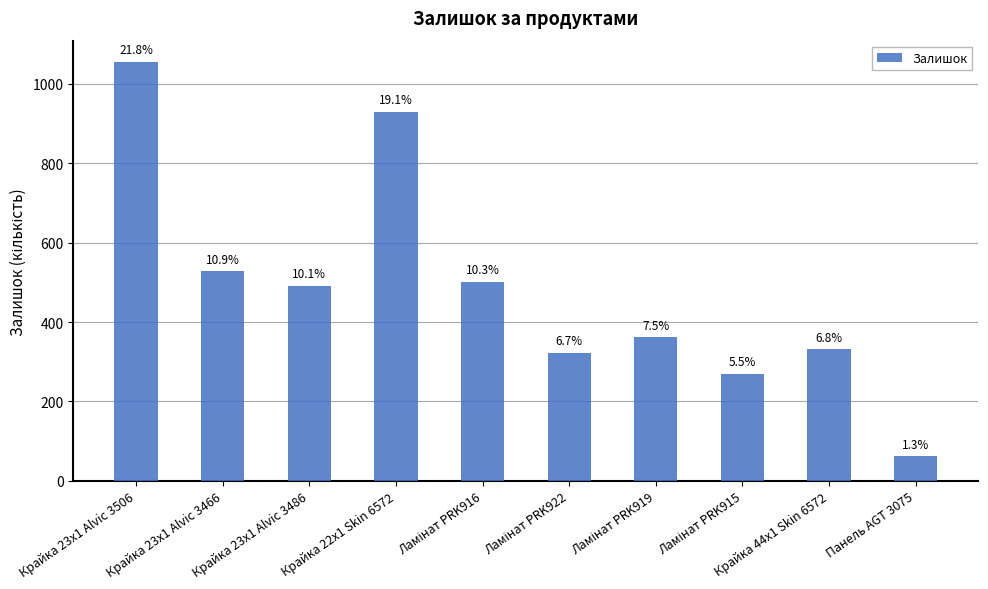

What is the label of the 2nd bar from the right?

Крайка 44x1 Skin 6572